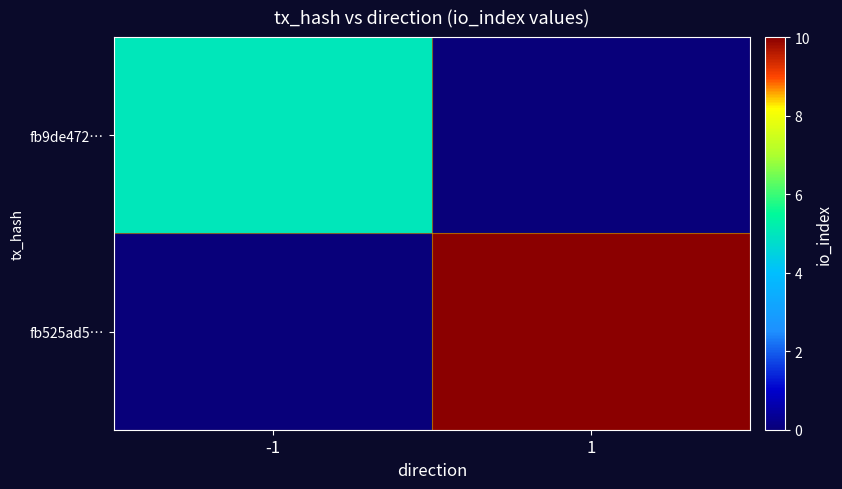

At how many categories does at least one series exceed 3?

2